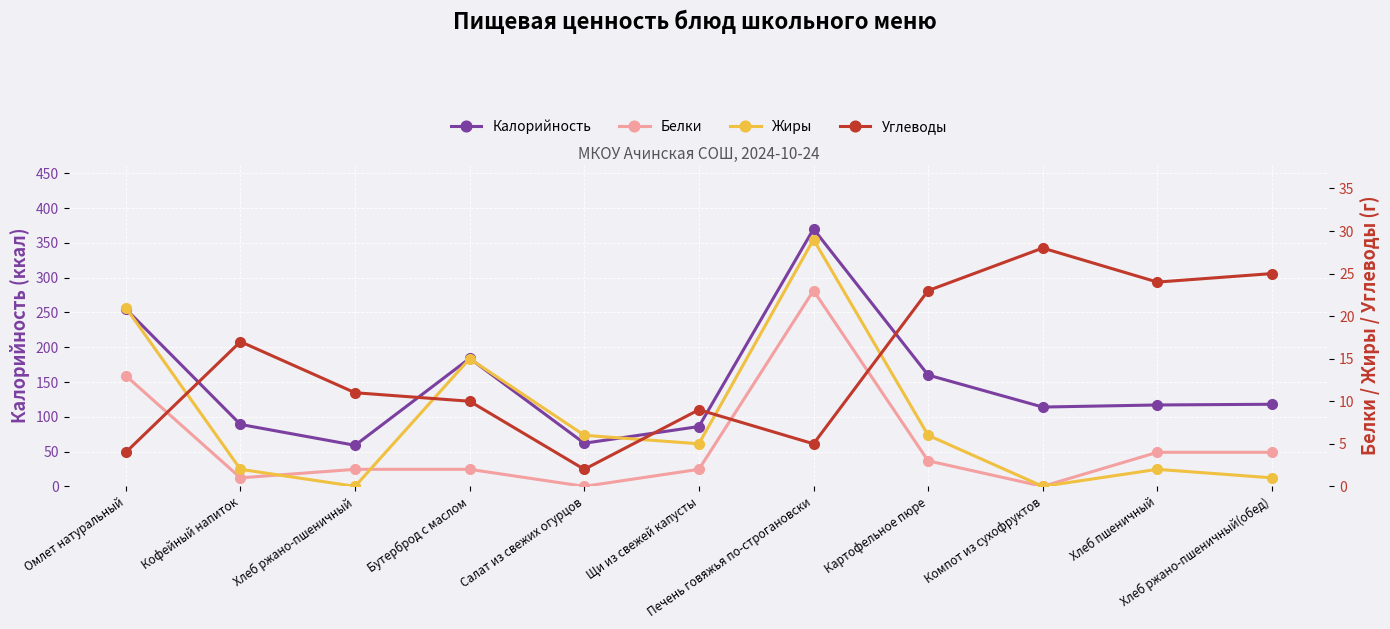

The value of Белки at Хлеб ржано-пшеничный is 2. True or false?

True